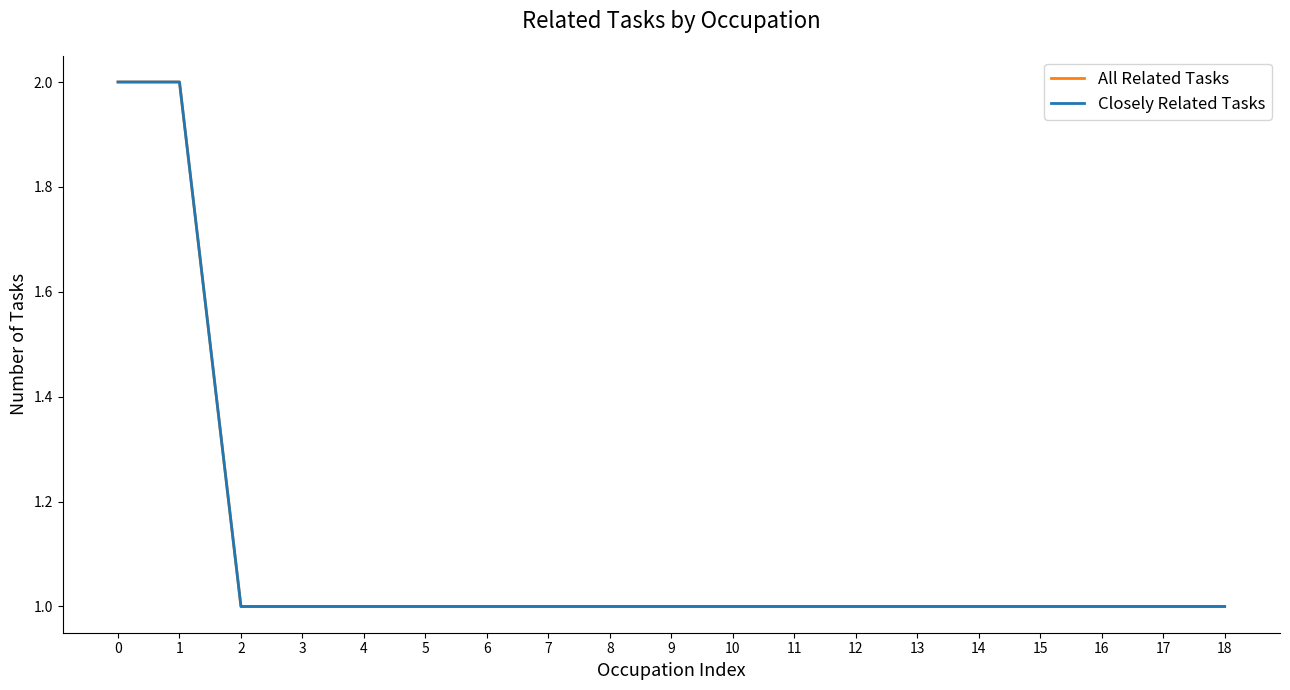

Which category has the lowest value across all series?

2